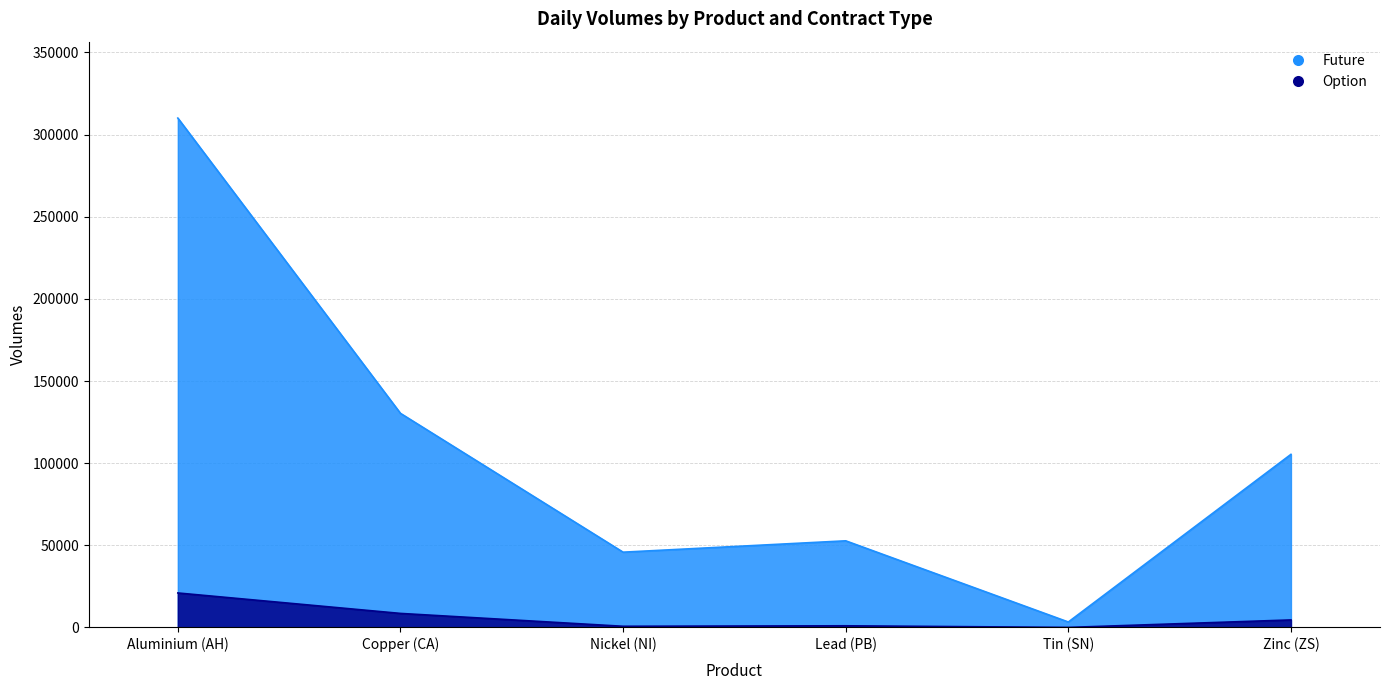

Where is the first local maximum for Option?

Lead (PB)